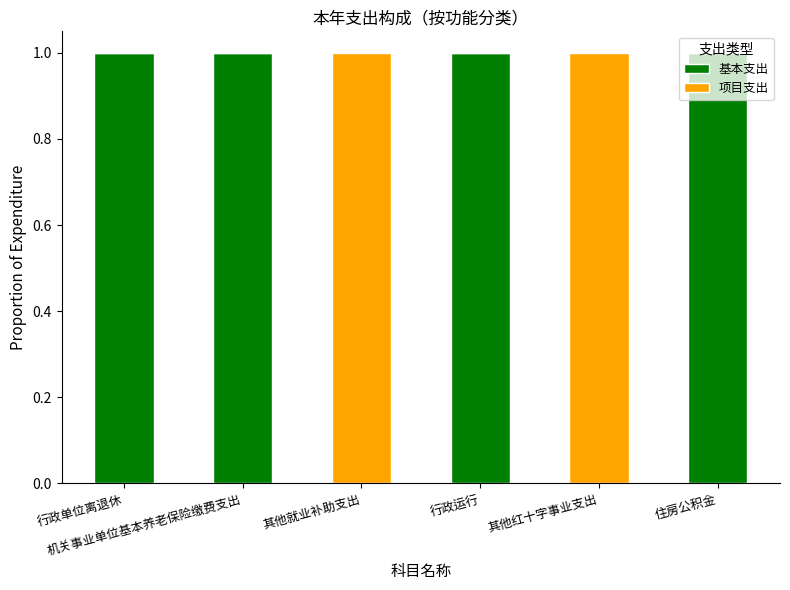

Is it true that 基本支出 equals 1 at 住房公积金?

True